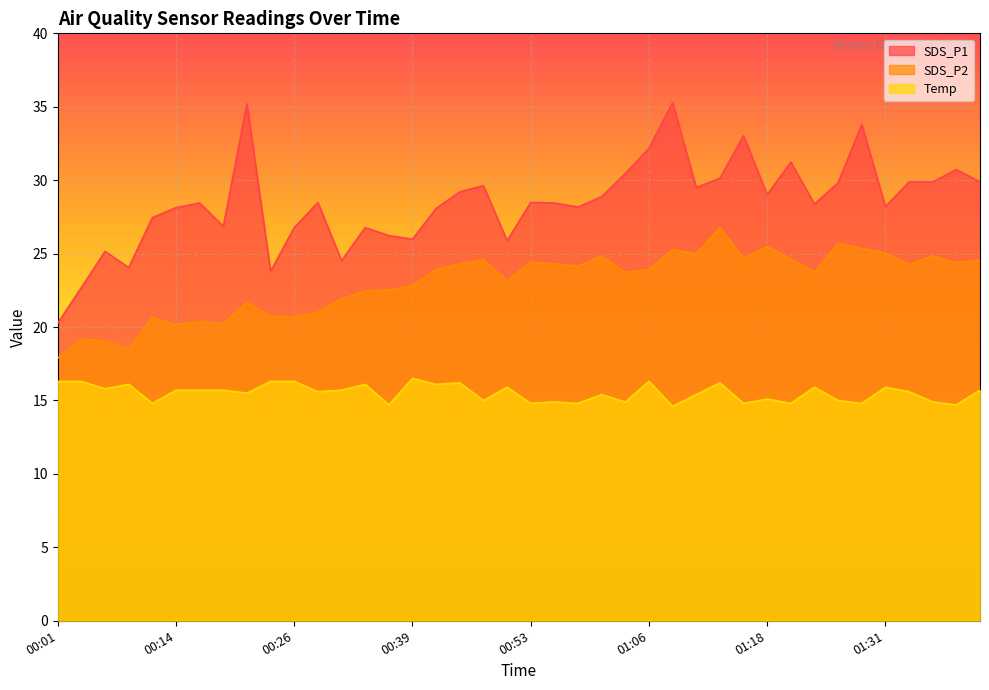

What value does the Temp series have at 00:21?

15.5